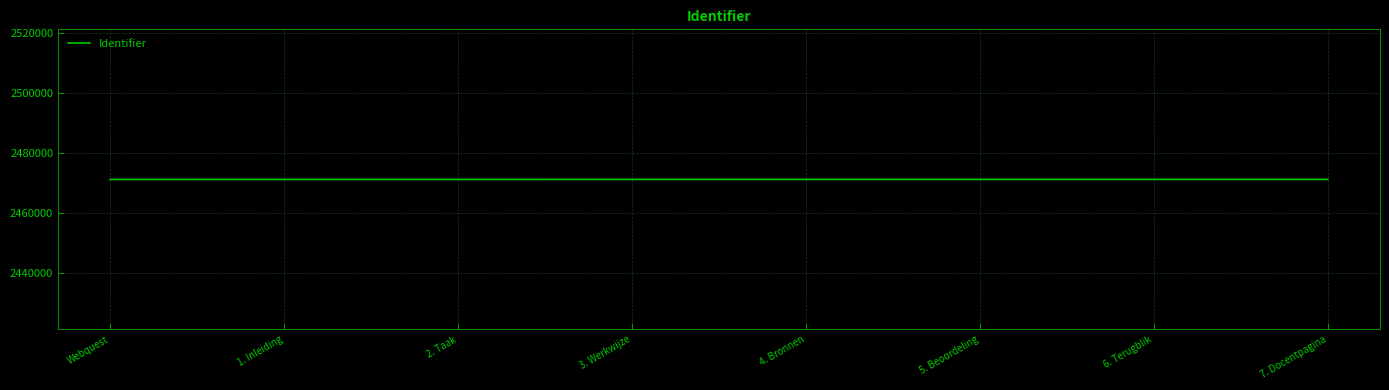

The value at 7. Docentpagina is 1589015. True or false?

False